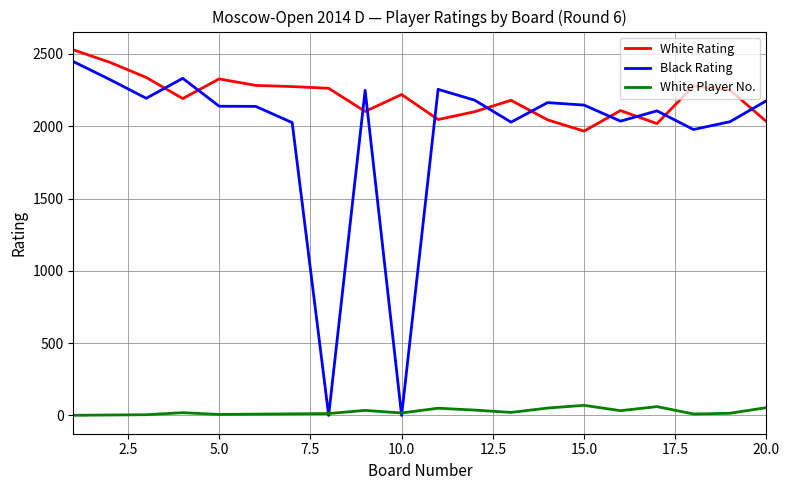

Does the chart display data point markers on the line(s)?

No